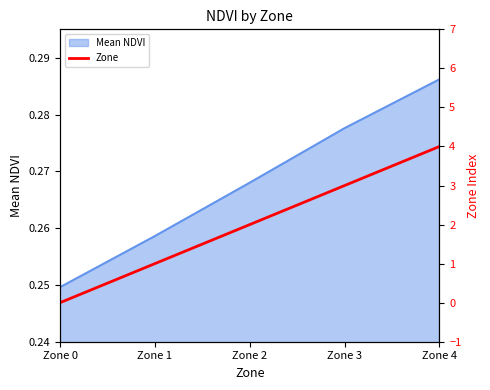

How many data points does each series have?

5